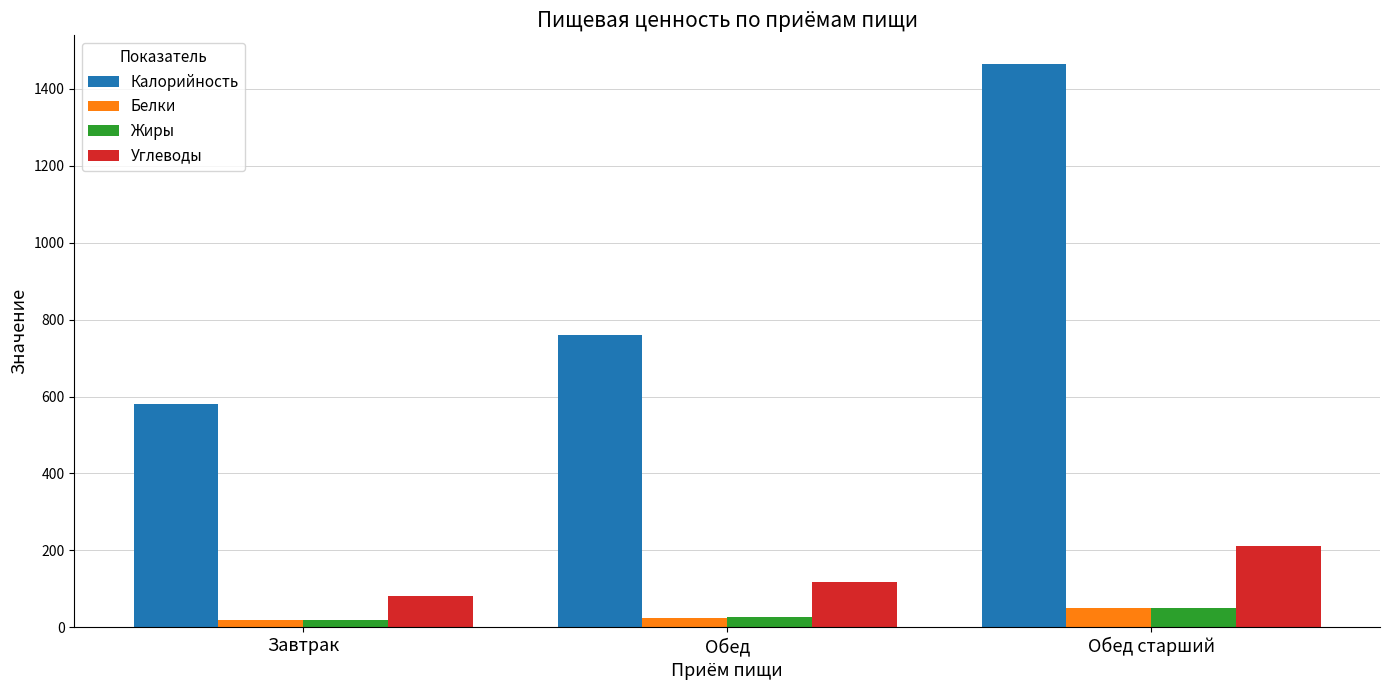

Which series has the largest total across all categories?

Калорийность